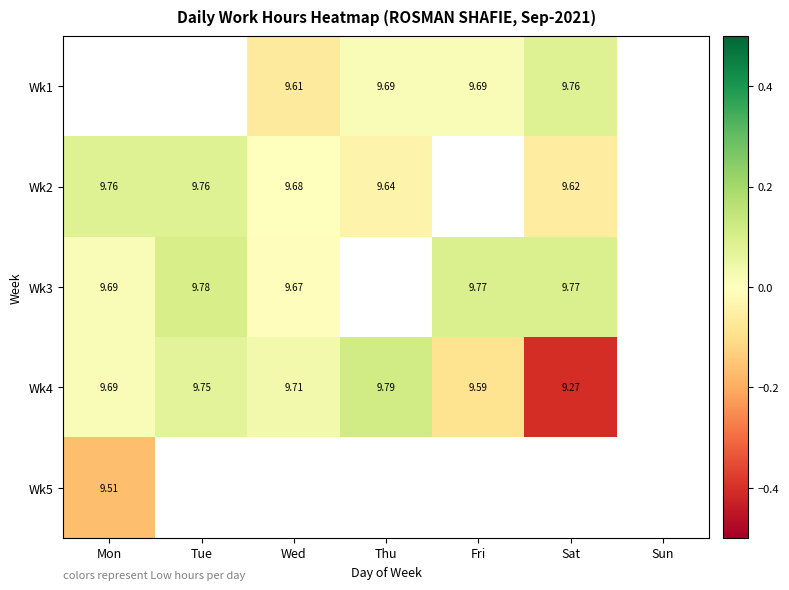

Is the value of Wk1 at Thu greater than the value of Wk2 at Tue?

No